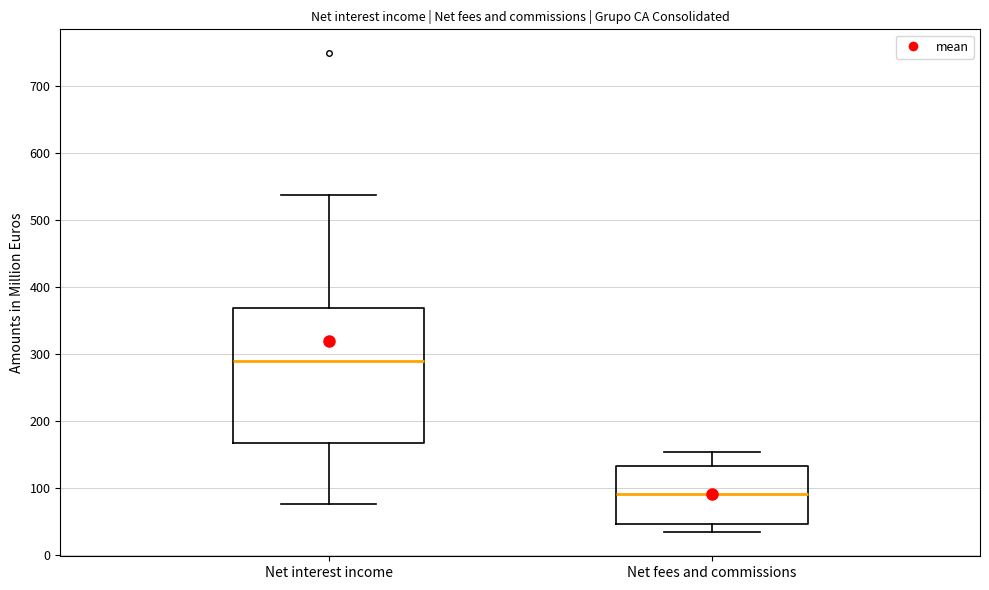

Comparing the boxes themselves (not the whiskers), which one is the tallest?

Net interest income